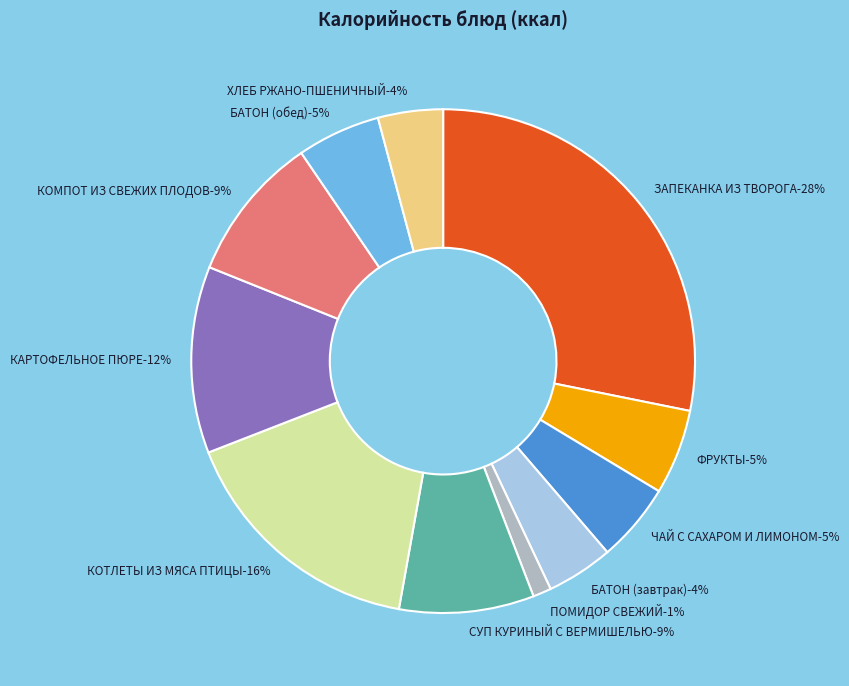

To the nearest percent, what is the average slice percentage?

9%